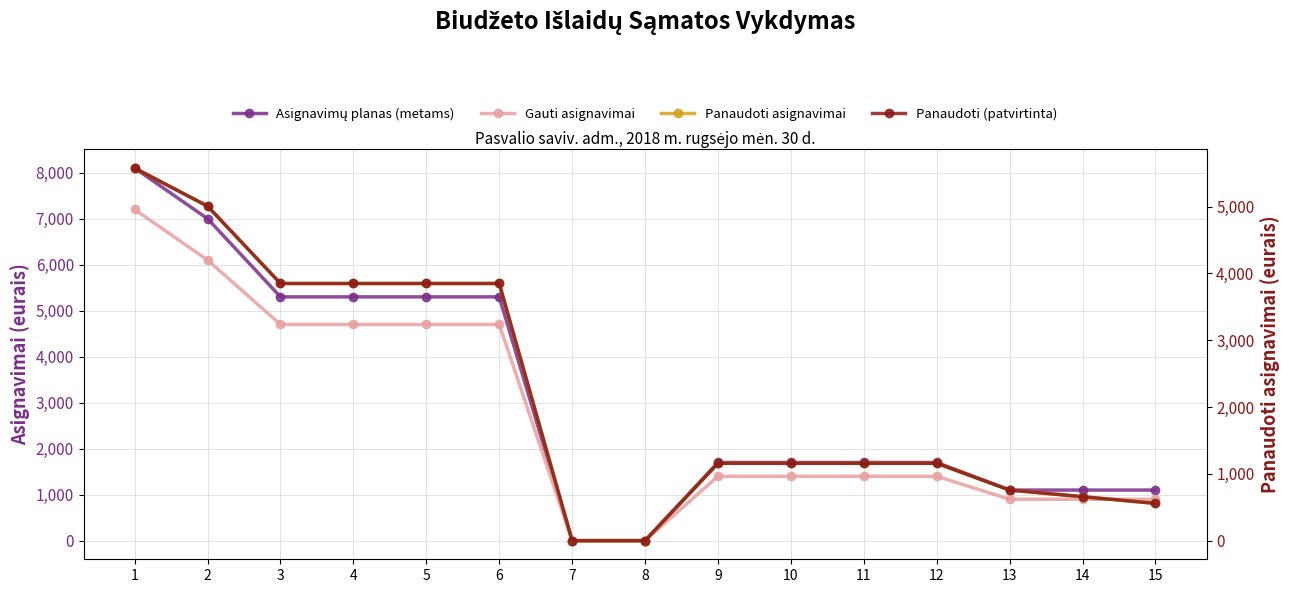

What is the spread (max minus min) of values at 1?

2525.1